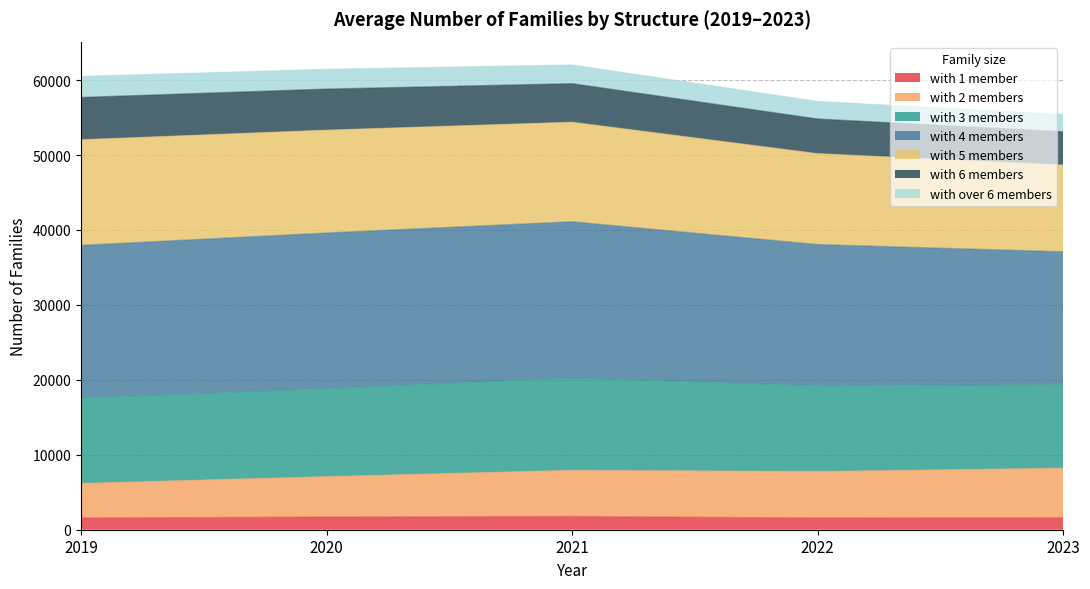

How many data points in with 1 member are above 1599?

2